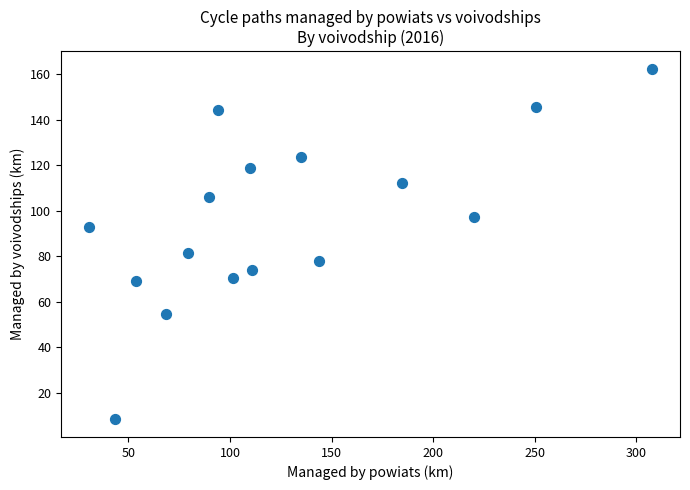

What is the range of Y values (max minus min)?

154.0